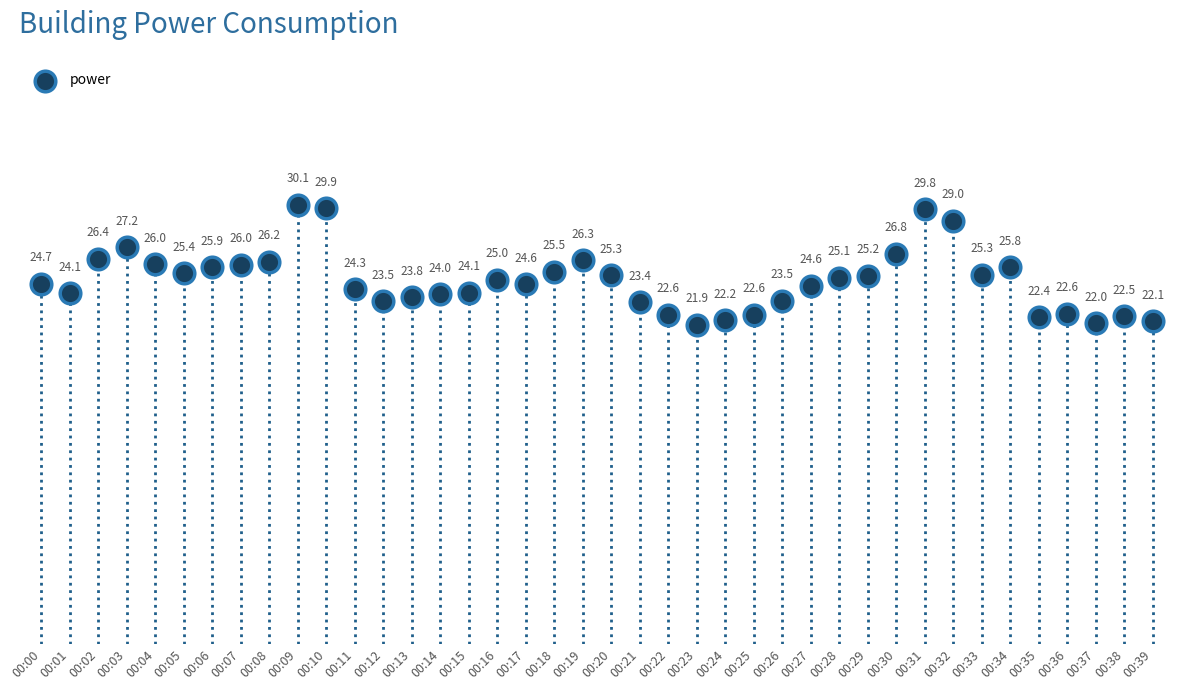

What is the range of Y values (max minus min)?

8.2